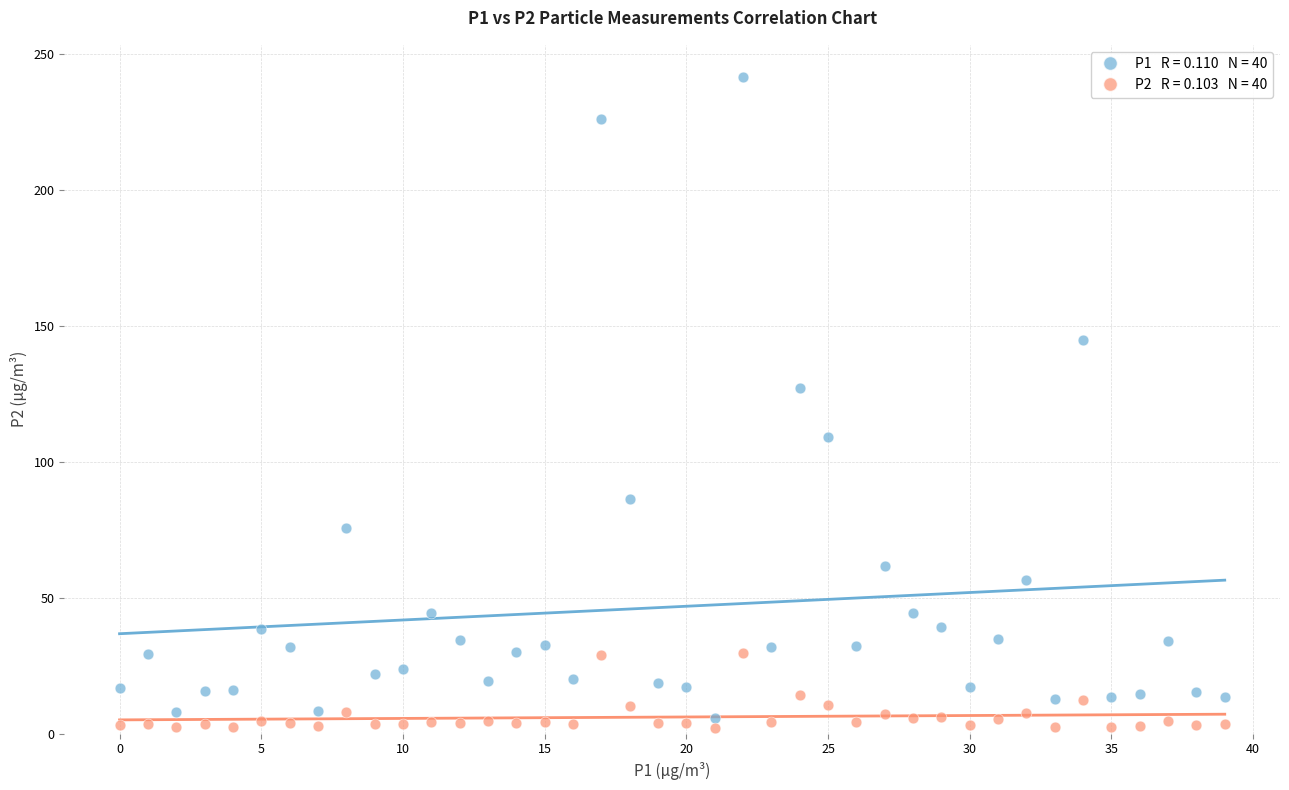

Across all series, what Y value is closest to 121?

127.1